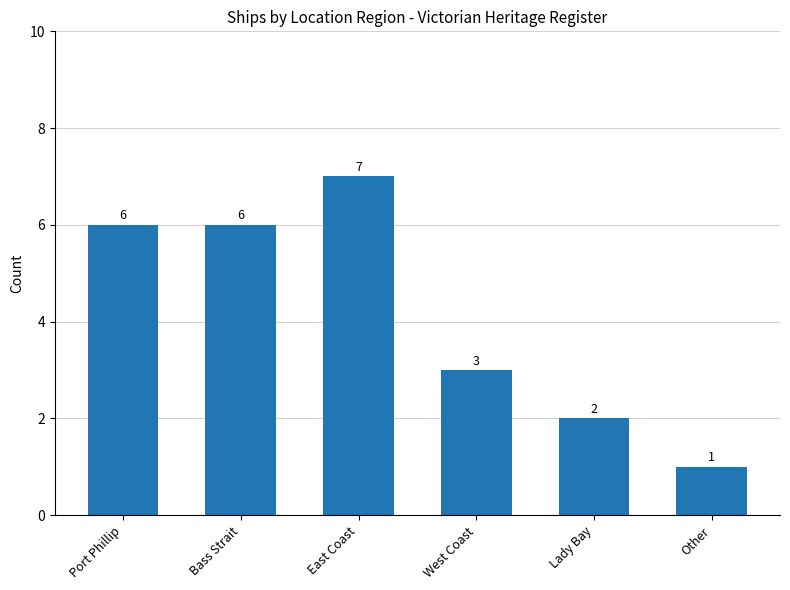

What is the label of the 1st bar from the left?

Port Phillip